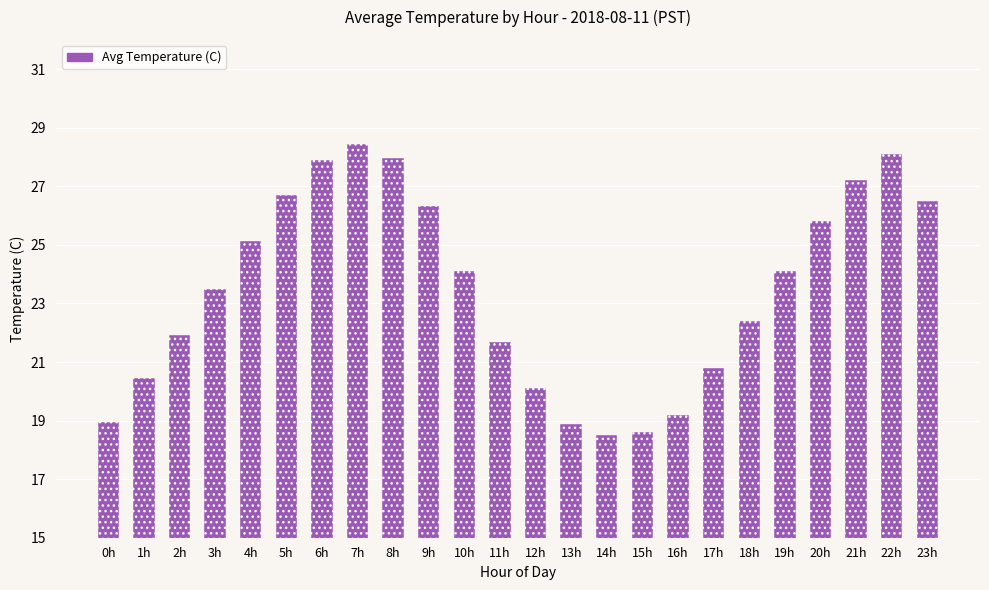

What is the change in value from 12h to 18h?

+2.3